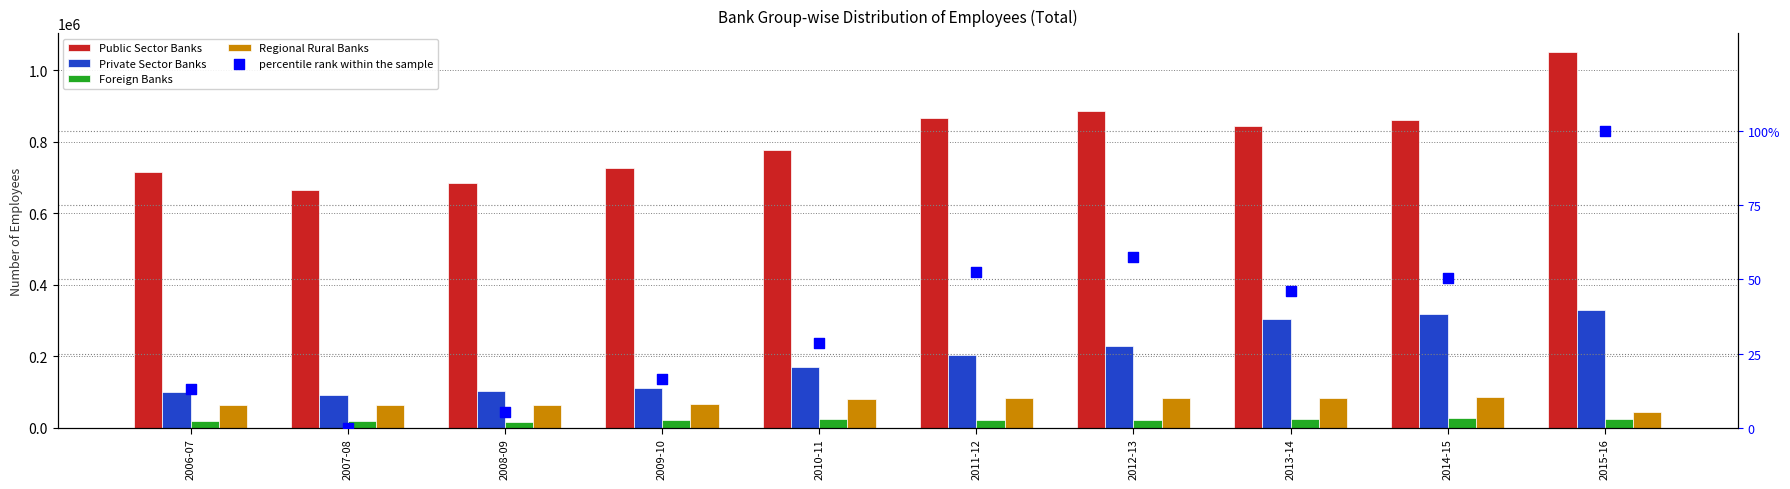

Is the value of percentile rank within the sample at 2006-07 greater than the value of Foreign Banks at 2013-14?

No